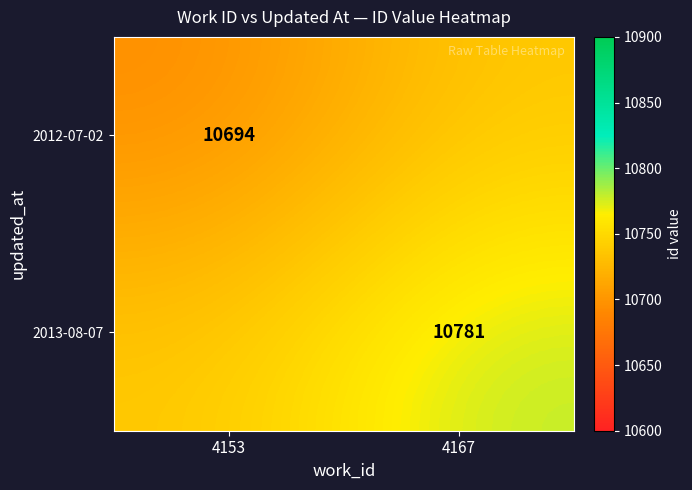

The value of 2012-07-02 at 4153 is 18228.9. True or false?

False